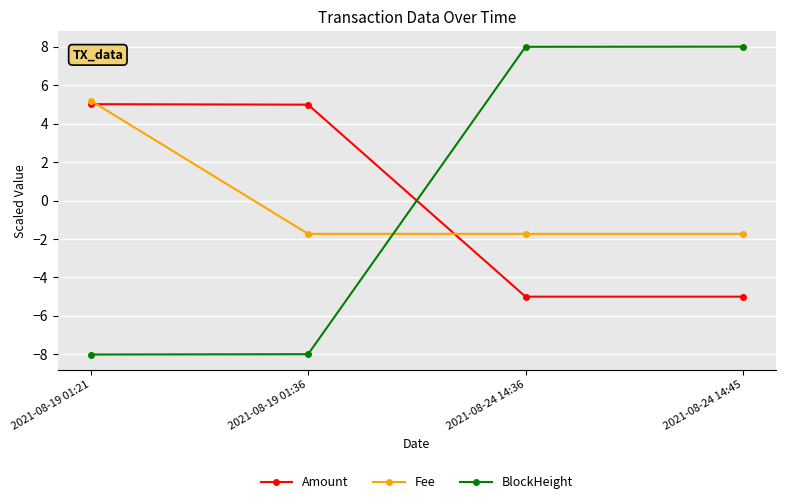

Where do Amount and Fee first cross each other?

2021-08-19 01:21 and 2021-08-19 01:36